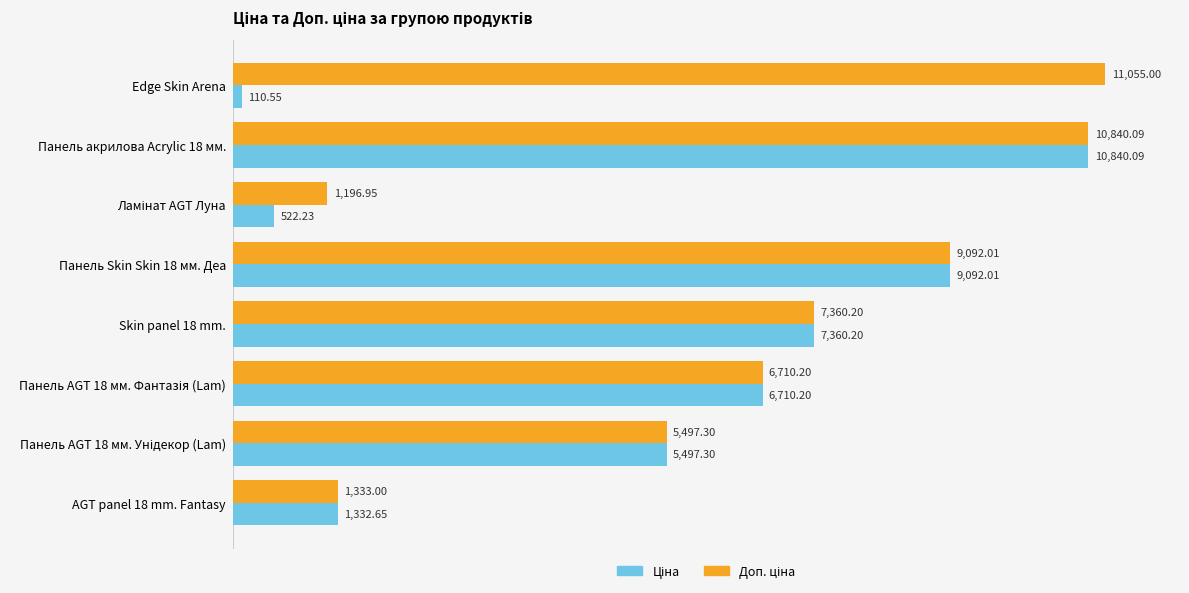

At how many categories does at least one series exceed 4548?

6